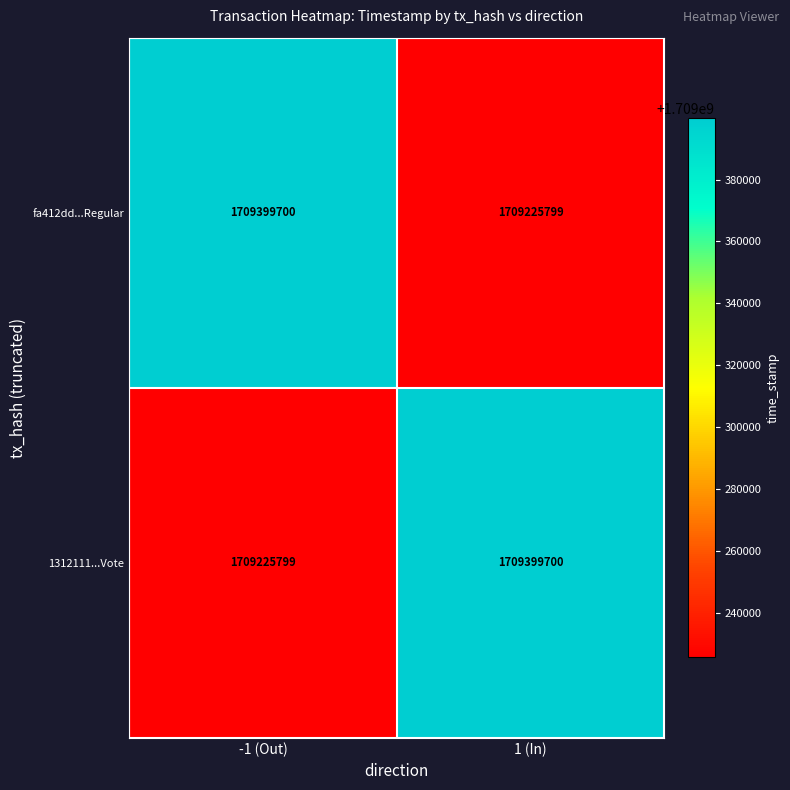

Where is fa412dd...Regular nearest to the value 1709312749?

1 (In)